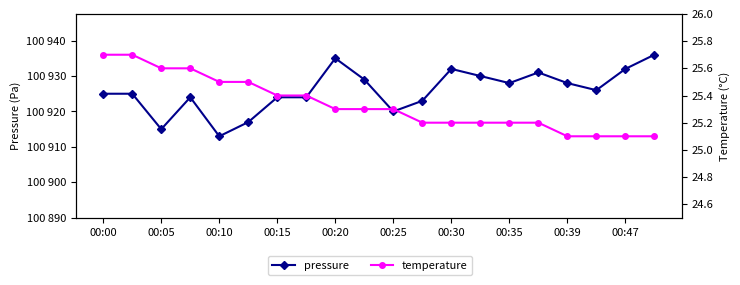

Reading right to left, extract all data points from this chart.

pressure: 100936.0	100932.0	100926.0	100928.0	100931.0	100928.0	100930.0	100932.0	100923.0	100920.0	100929.0	100935.0	100924.0	100924.0	100917.0	100913.0	100924.0	100915.0	100925.0	100925.0
temperature: 25.1	25.1	25.1	25.1	25.2	25.2	25.2	25.2	25.2	25.3	25.3	25.3	25.4	25.4	25.5	25.5	25.6	25.6	25.7	25.7